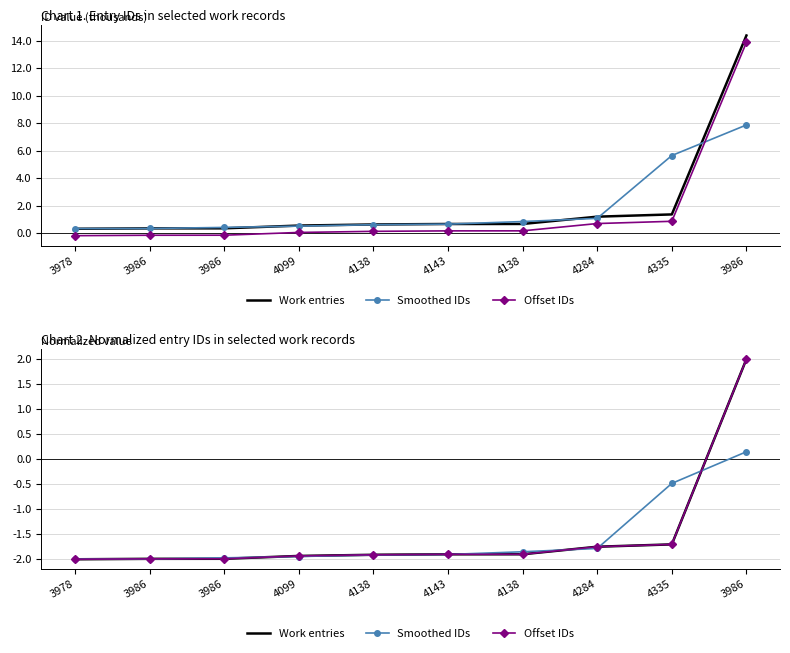

Which series has the largest range (max minus min)?

Work entries